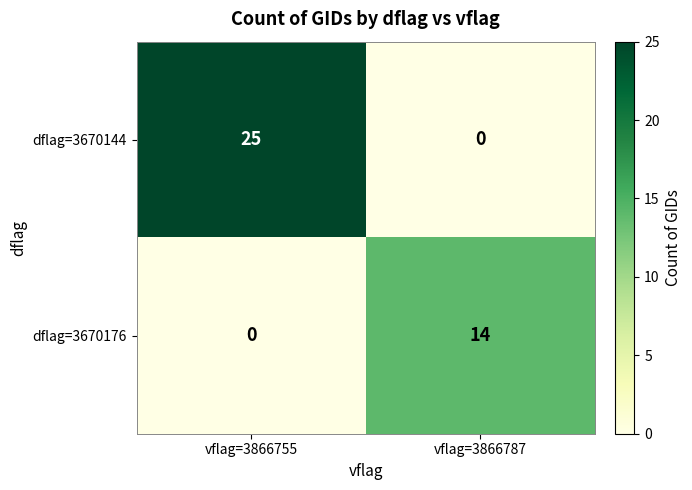

What is the sum of the dflag=3670176 values at vflag=3866787 and vflag=3866755?

14